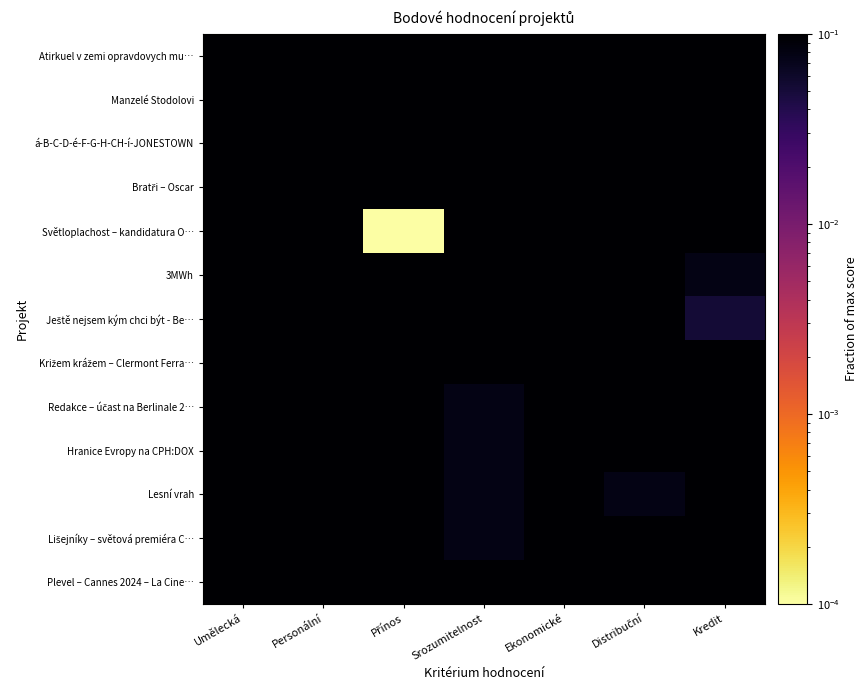

At which category is the sum across all series the highest?

Umělecká